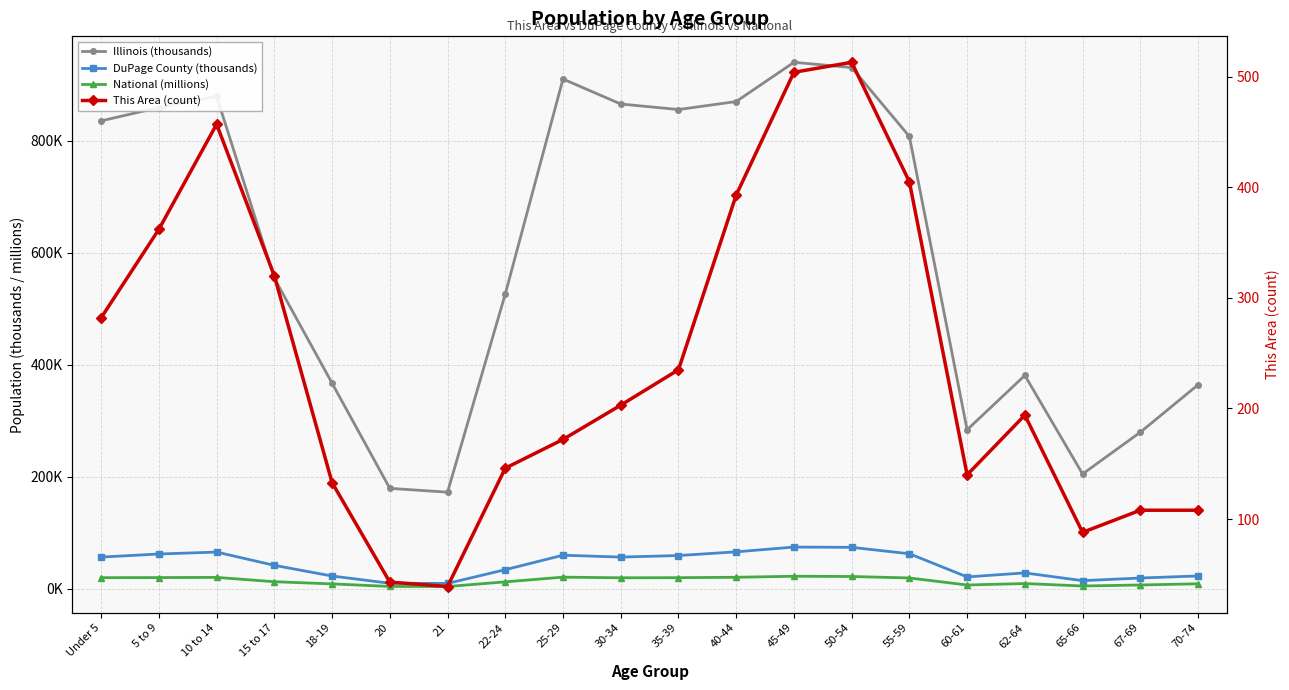

Reading left to right, transcribe all the data shown in this chart.

Illinois (thousands): 835.6	859.4	879.4	554.7	367.3	179.6	172.8	526.6	910.3	865.7	855.8	870.1	940.1	930.8	807.8	284.2	381.2	205.3	279.8	364.5
DuPage County (thousands): 56.9	62.4	65.9	42.2	23.1	10.2	9.9	34.4	60.3	56.9	59.7	66.3	74.8	74.3	62.9	21.5	28.7	14.9	19.5	23.2
National (millions): 20.2	20.3	20.7	13.0	9.1	4.5	4.4	12.7	21.1	20.0	20.2	20.9	22.7	22.3	19.7	7.1	9.7	5.3	7.1	9.3
This Area (count): 282.0	362.0	457.0	320.0	133.0	43.0	39.0	146.0	172.0	203.0	235.0	393.0	504.0	513.0	405.0	140.0	194.0	88.0	108.0	108.0